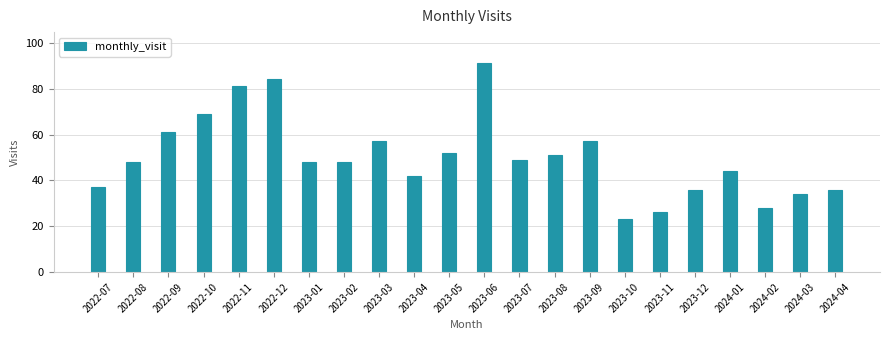

Reading left to right, what are all the values shown in this chart?

37	48	61	69	81	84	48	48	57	42	52	91	49	51	57	23	26	36	44	28	34	36